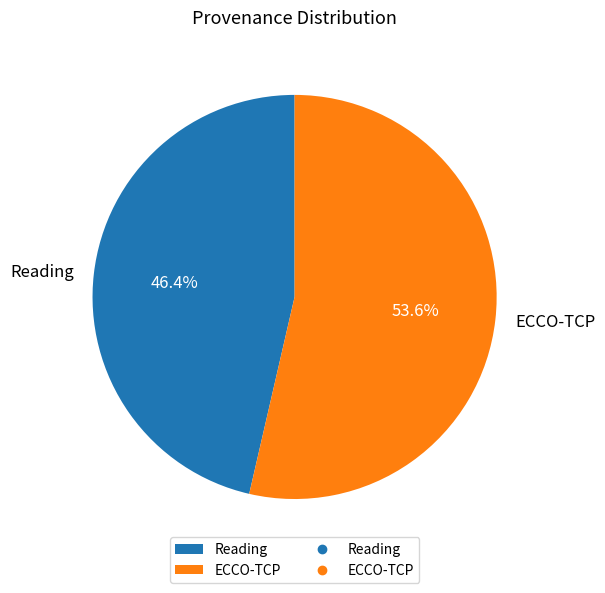

True or false: Reading accounts for 36% of the total.

False